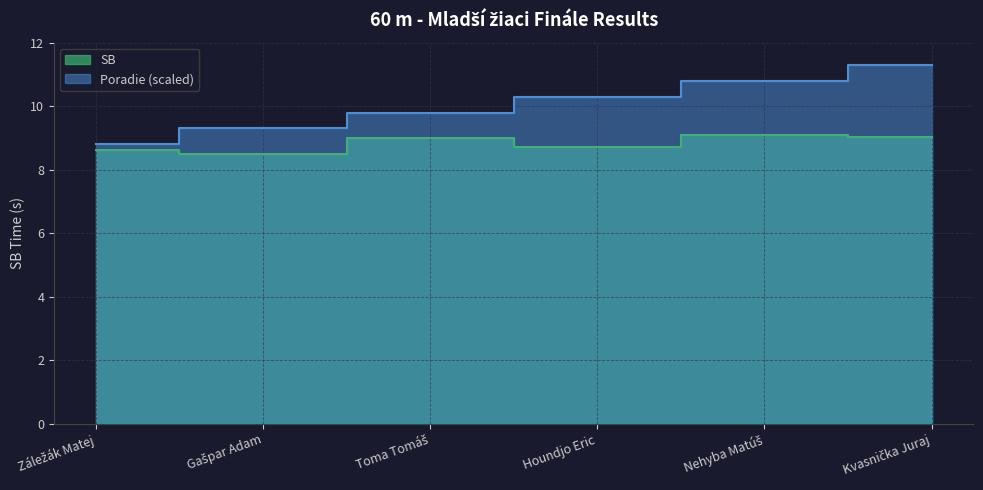

Between Toma Tomáš and Kvasnička Juraj, which series saw the biggest shift?

Poradie